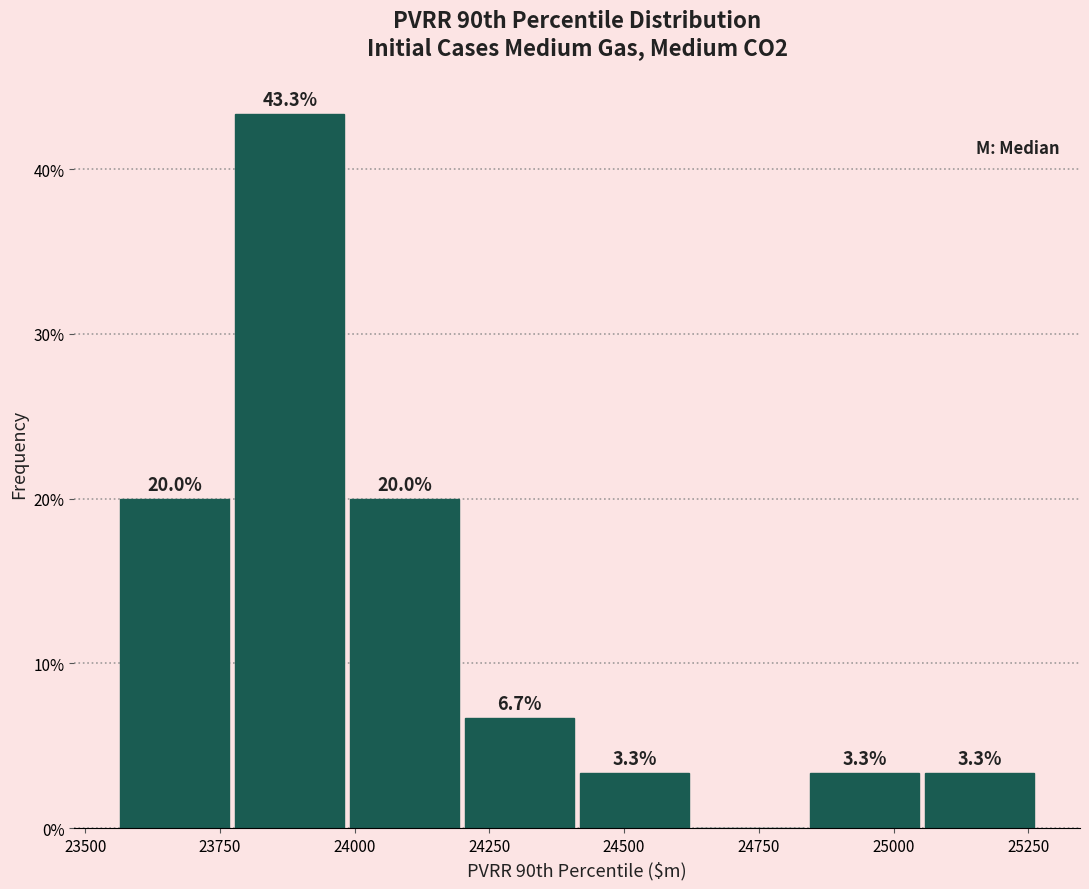

Over which range of the x-axis is the bar tallest?

23800 to 24000